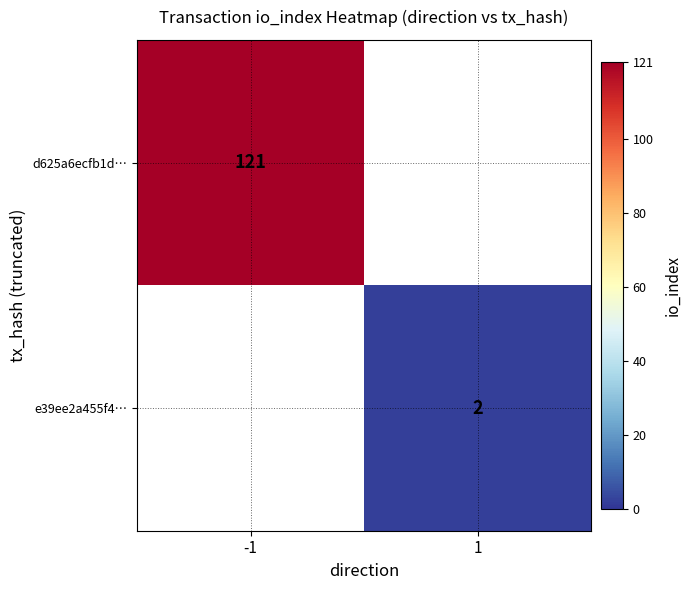

True or false: e39ee2a455f4… has a value of 2 at 1.

True